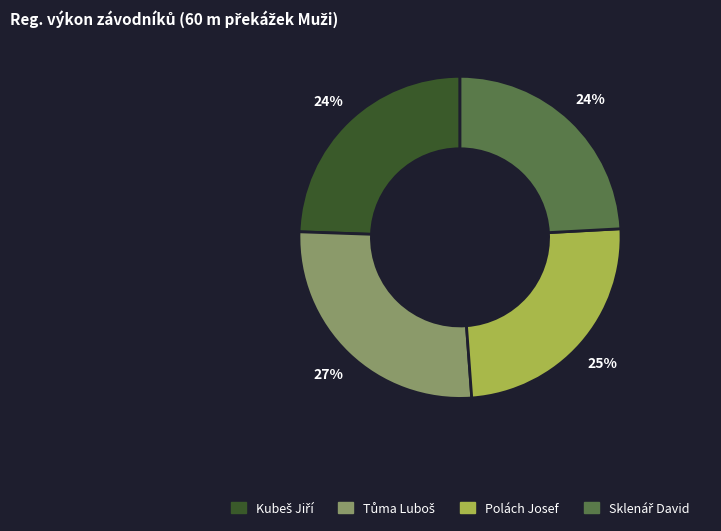

What percentage is the Polách Josef slice, to the nearest percent?

25%